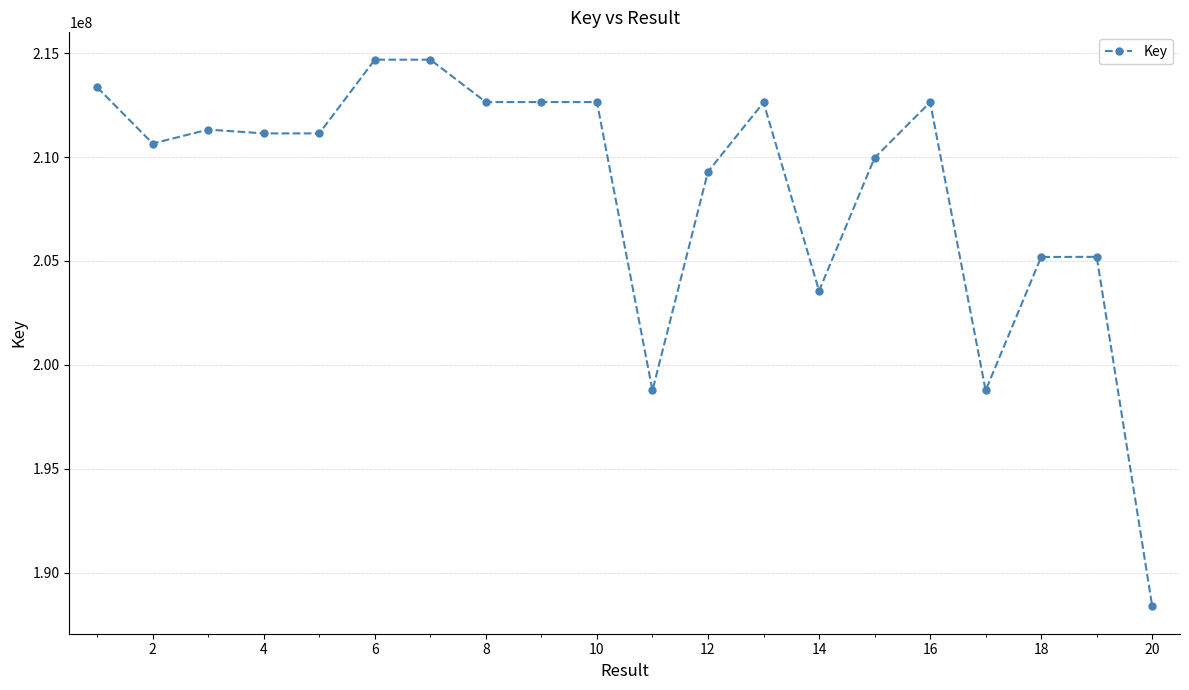

True or false: there are more than 0 points higher than both neighbors.

True